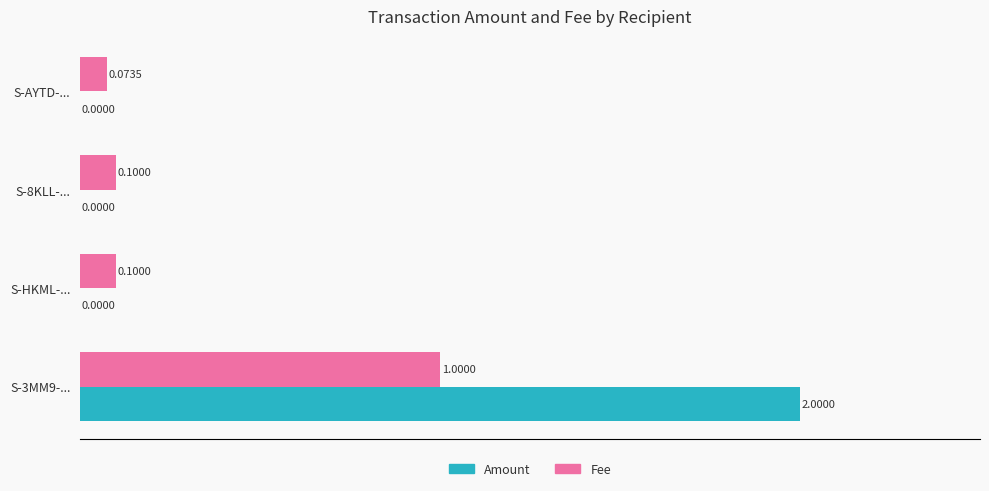

Where is Fee nearest to the value 0?

S-AYTD-...